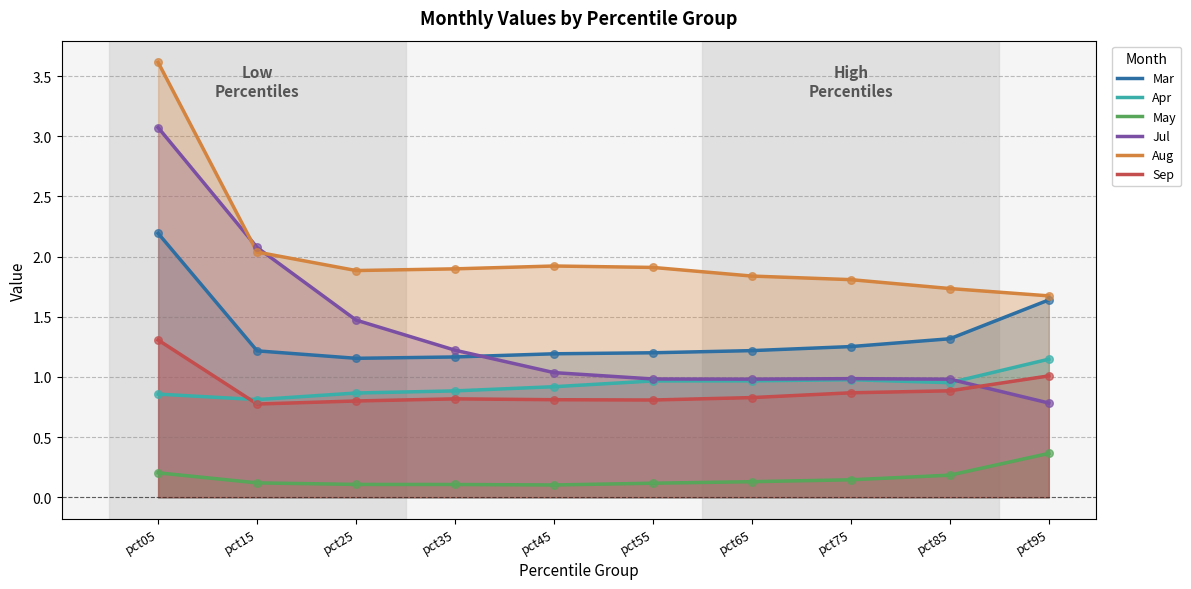

Which series has the largest total across all categories?

Aug